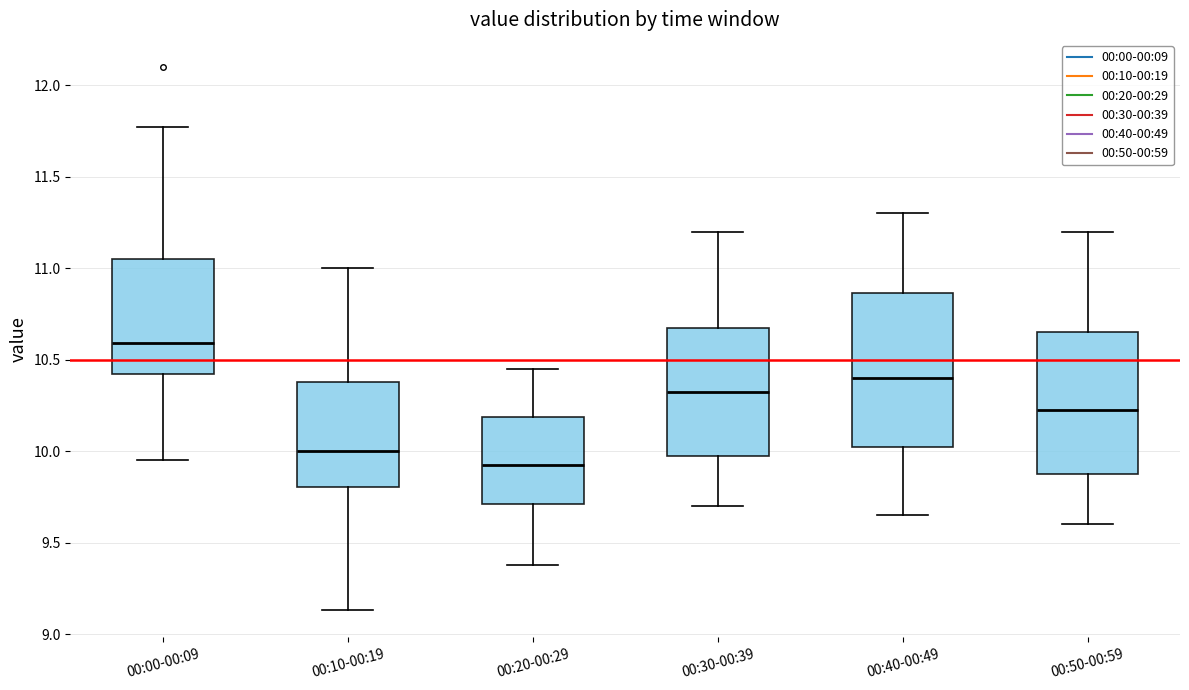

Reading left to right, transcribe this box plot: for each box, give where its median line is, the range the box spans, and where its two whiskers end, as read against the y-axis. The values are not printed on the chart, so give them approximately, as read against the axis.

00:00-00:09: median 10.60, box 10.40 to 11.05, whiskers 9.95 to 11.75
00:10-00:19: median 10.00, box 9.80 to 10.40, whiskers 9.15 to 11.00
00:20-00:29: median 9.95, box 9.70 to 10.20, whiskers 9.40 to 10.45
00:30-00:39: median 10.35, box 10.00 to 10.70, whiskers 9.70 to 11.20
00:40-00:49: median 10.40, box 10.05 to 10.85, whiskers 9.65 to 11.30
00:50-00:59: median 10.25, box 9.90 to 10.65, whiskers 9.60 to 11.20